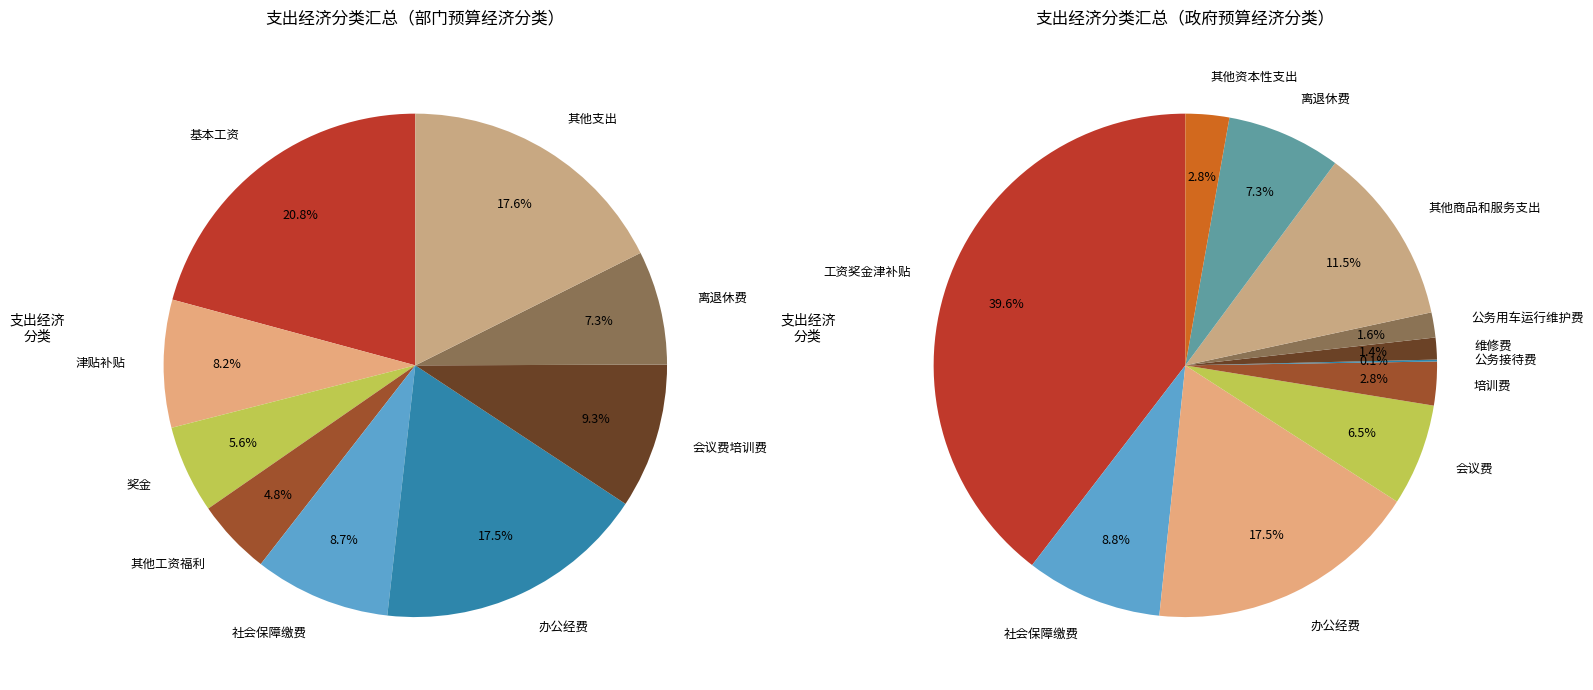

The 公务用车运行维护费 slice represents 1% of the pie. True or false?

False